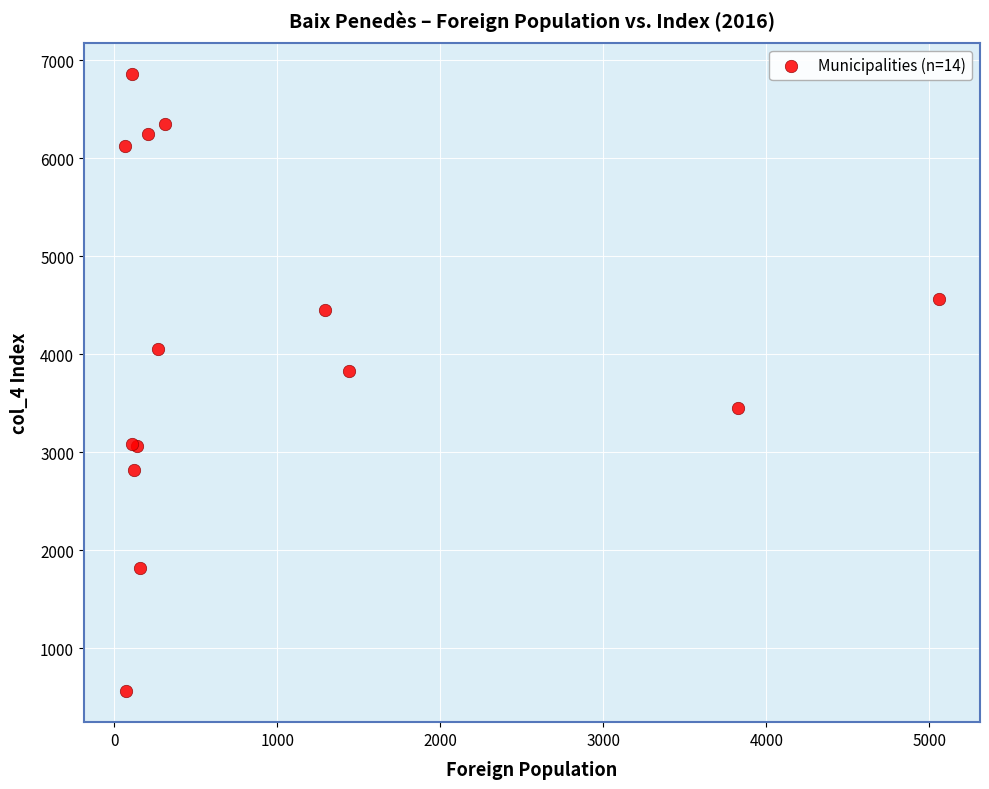

What Y value in the scatter plot is closest to 3710?

3834